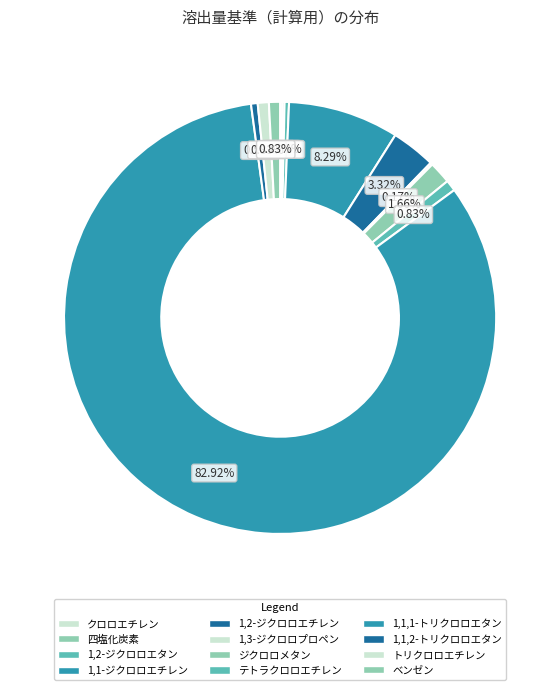

What is the majority slice?

1,1,1-トリクロロエタン